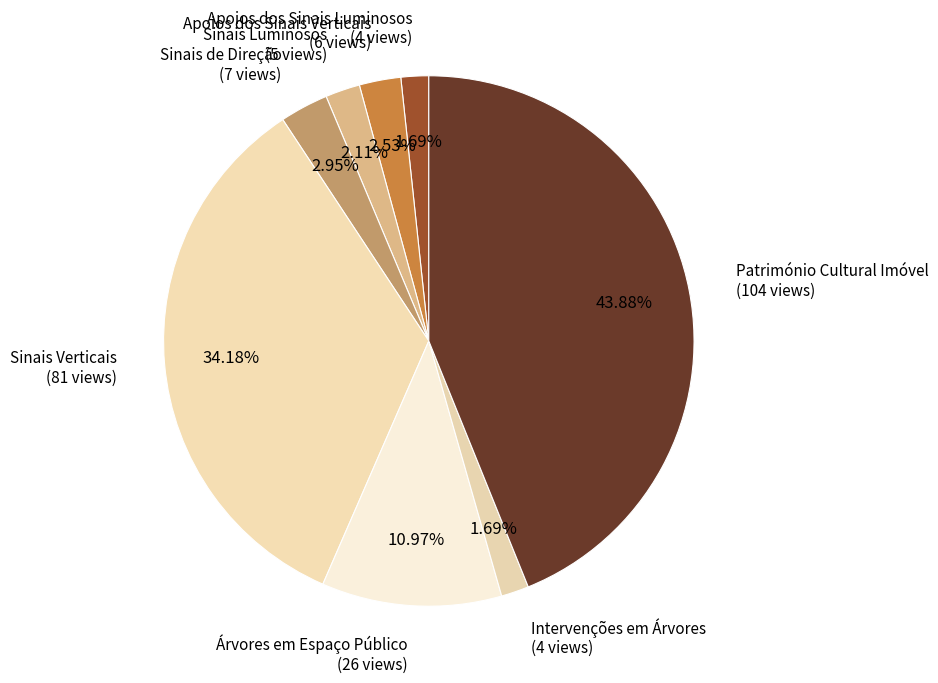

Approximately how many times larger is the value at Apoios dos Sinais Verticais compared to Apoios dos Sinais Luminosos?

1.5